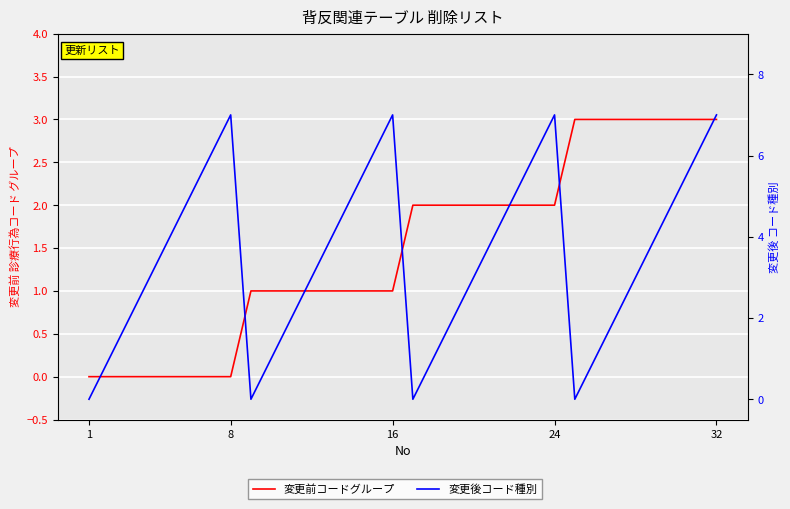

What is the value of the 変更後コード種別 point at the 10th from the left?

1